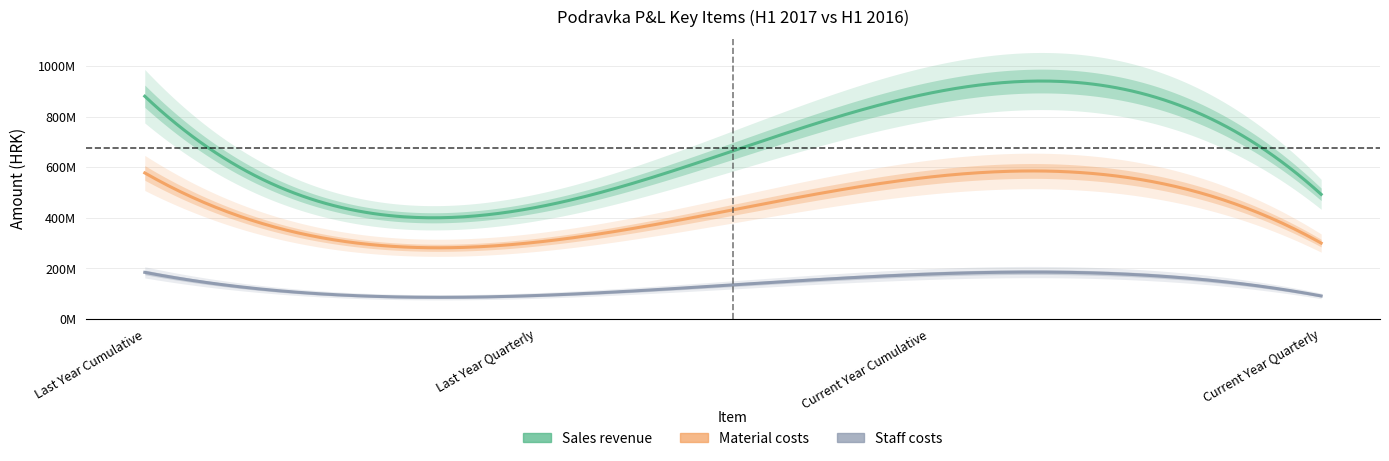

Reading left to right, what are all the values shown in this chart?

Sales revenue: Last Year Cumulative=880116838	Last Year Quarterly=441534272	Current Year Cumulative=891530381	Current Year Quarterly=492504892
Material costs: Last Year Cumulative=577115598	Last Year Quarterly=303647044	Current Year Cumulative=560551089	Current Year Quarterly=299929912
Staff costs: Last Year Cumulative=184316937	Last Year Quarterly=92935647	Current Year Cumulative=177473483	Current Year Quarterly=91199672